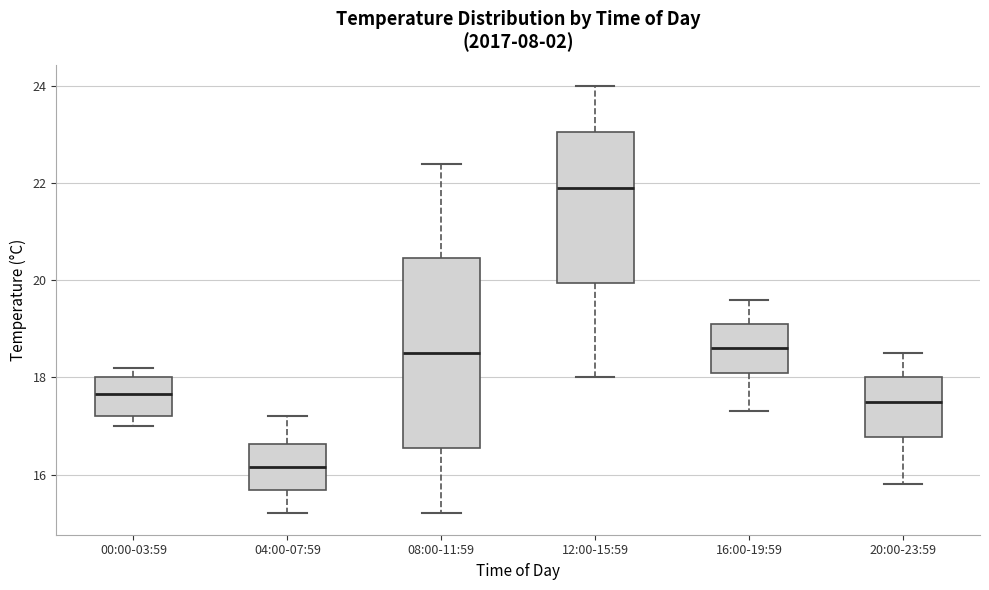

Where is the upper edge of the box for 16:00-19:59 on the y-axis? The values are not printed on the chart, so give them approximately, as read against the axis.

19.2